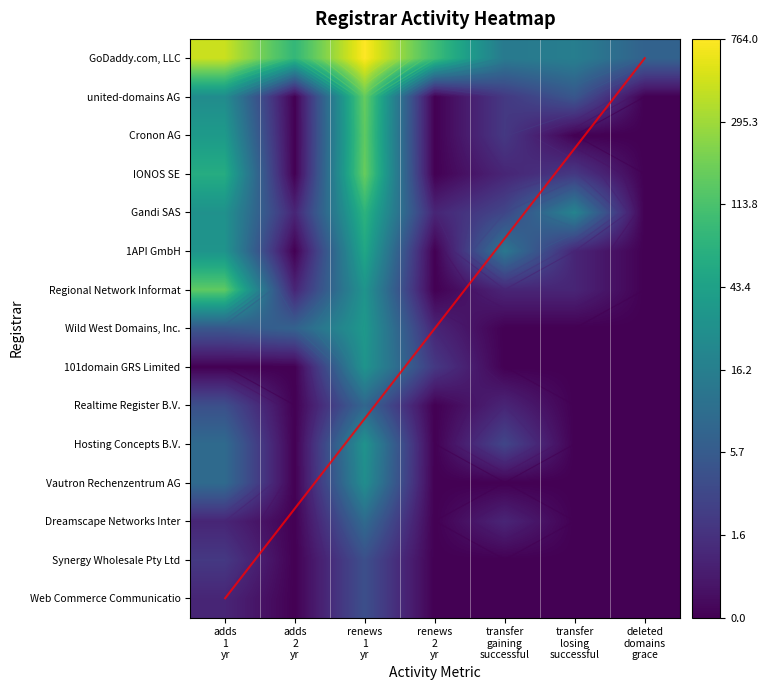

What is the total value across all series at renews
2
yr?

7.1